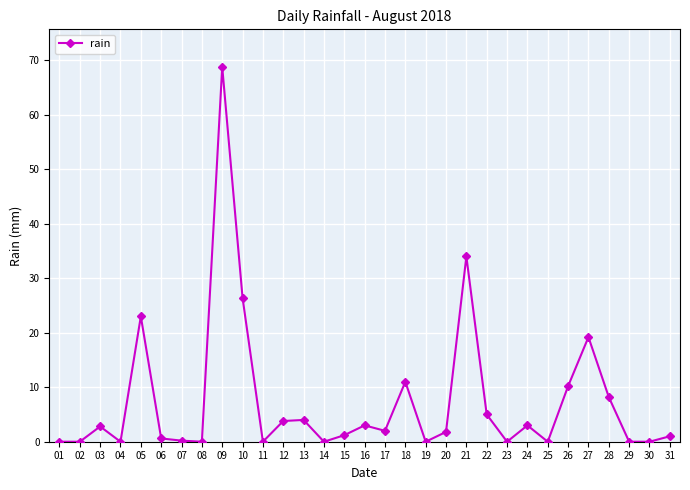

What is the sum of all values?

229.2